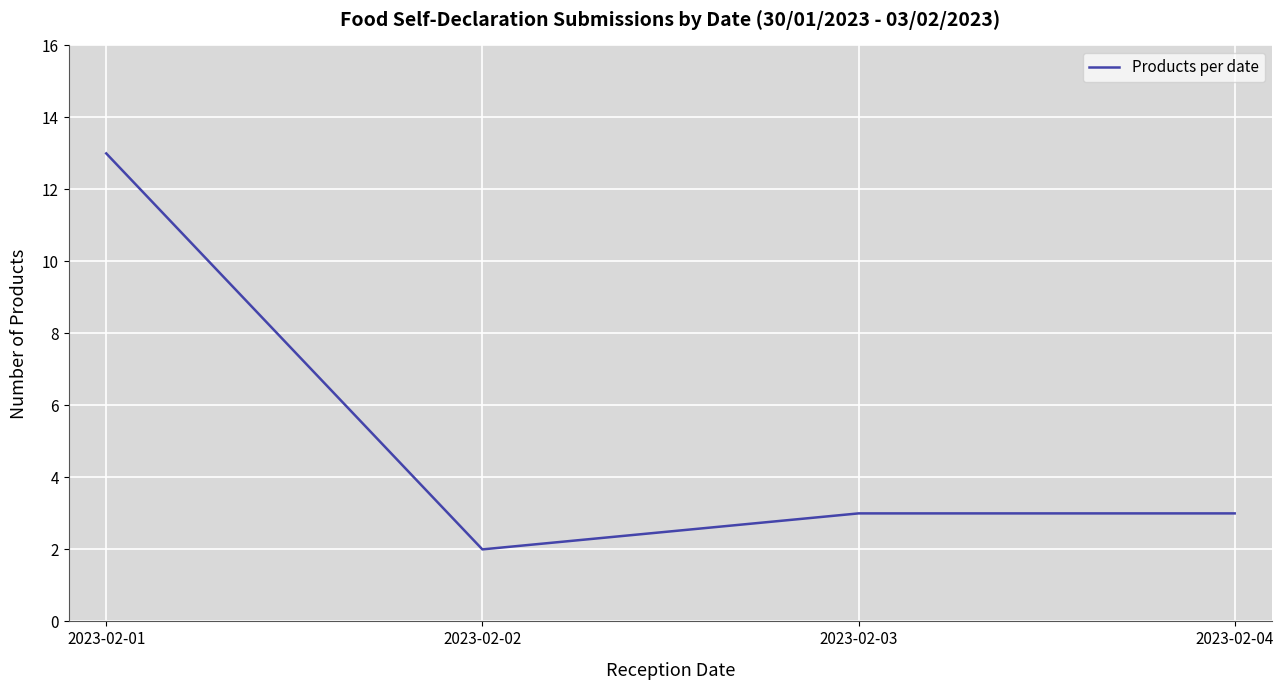

Which label corresponds to the largest value in the chart?

2023-02-01